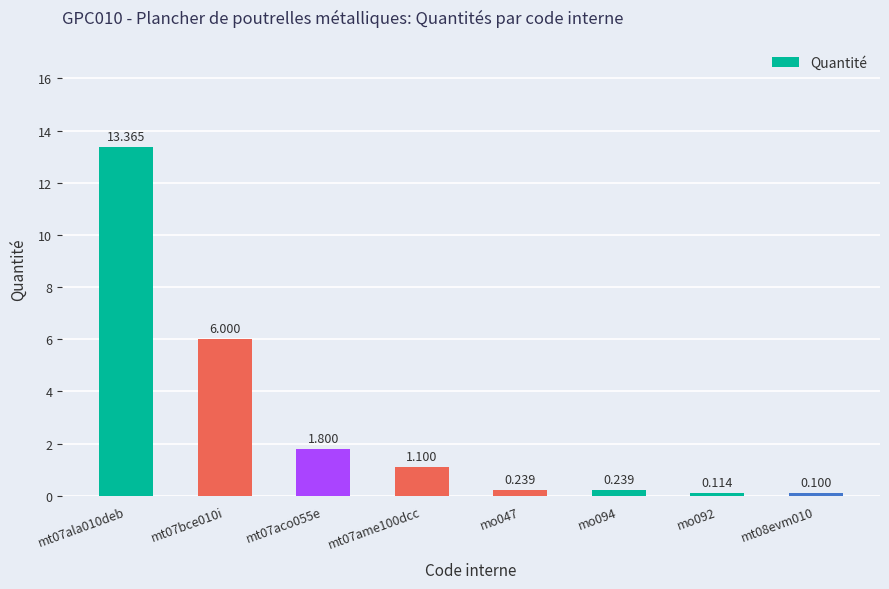

Are the bars horizontal?

No